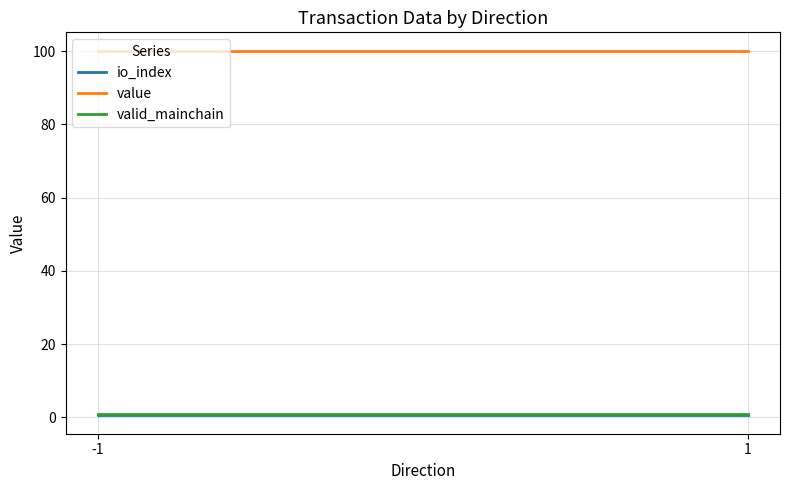

Which series has the largest total across all categories?

value